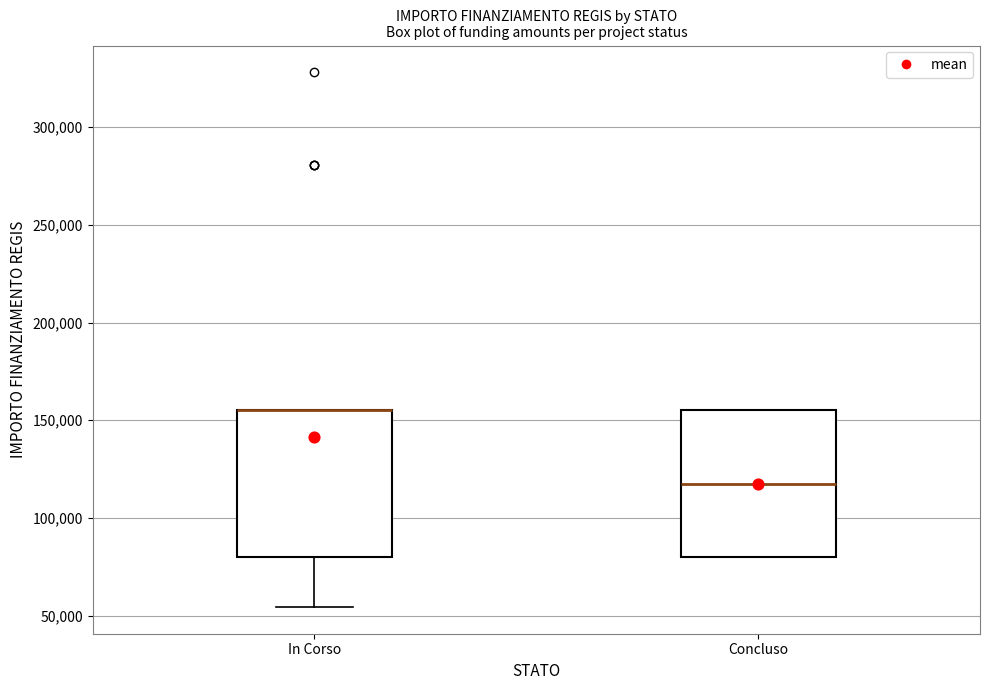

Reading left to right, transcribe this box plot: for each box, give where its median line is, the range the box spans, and where its two whiskers end, as read against the y-axis. The values are not printed on the chart, so give them approximately, as read against the axis.

In Corso: median 155000 (drawn on the box's upper edge), box 80000 to 155000, whiskers 55000 to 155000
Concluso: median 120000, box 80000 to 155000, whiskers 80000 to 155000